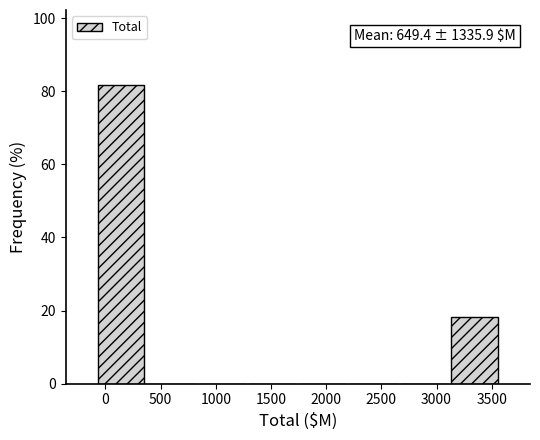

Over which range of the x-axis is the bar tallest?

-100 to 350